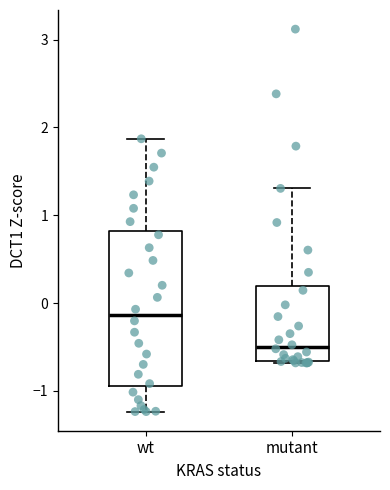

Reading left to right, read every box against the y-axis: the position of its median line, the range the box covers, and the ends of its whiskers. The values are not printed on the chart, so give them approximately, as read against the axis.

wt: median -0.1, box -0.9 to 0.8, whiskers -1.2 to 1.9
mutant: median -0.5, box -0.7 to 0.2, whiskers -0.7 to 1.3